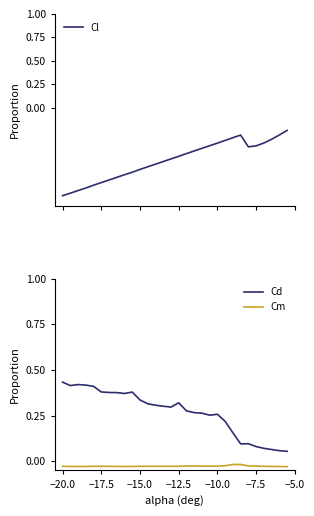

True or false: Cd and Cm cross at least once.

False